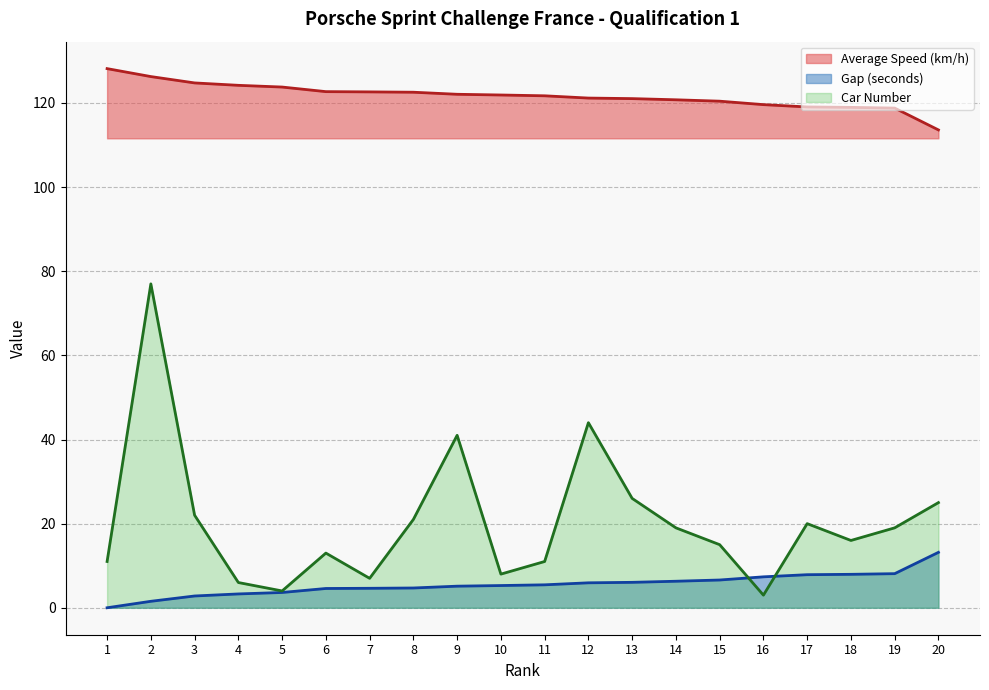

True or false: Average Speed (km/h) and Gap (seconds) intersect in this chart.

False